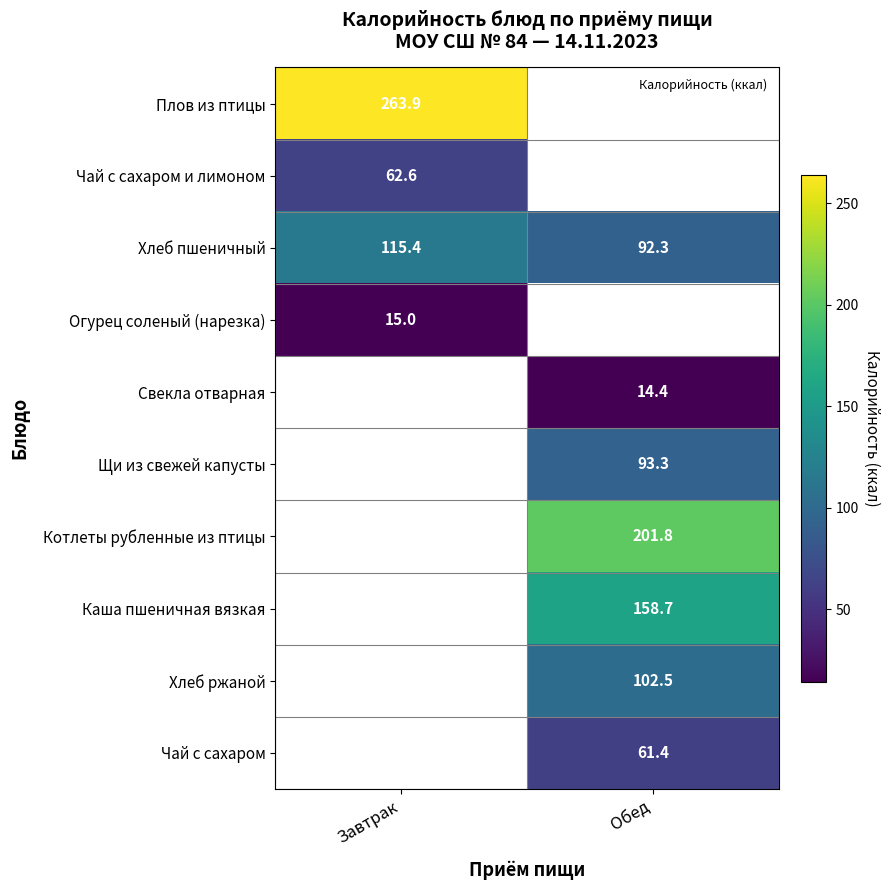

The Чай с сахаром series shows 61.4 at Обед. True or false?

True